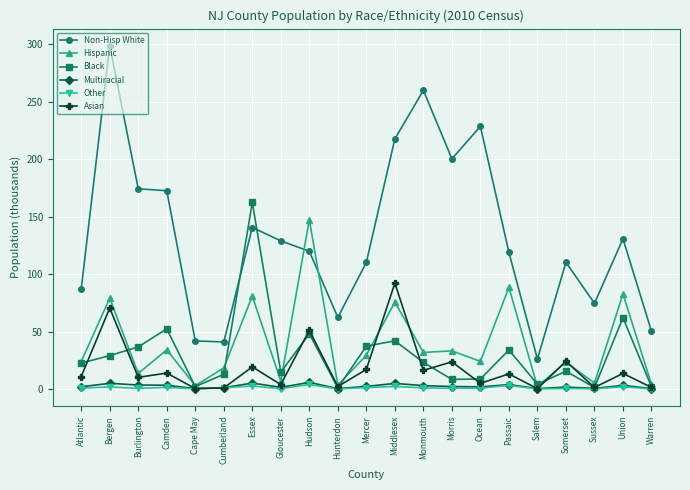

What is the label of the 13th point from the left?

Monmouth